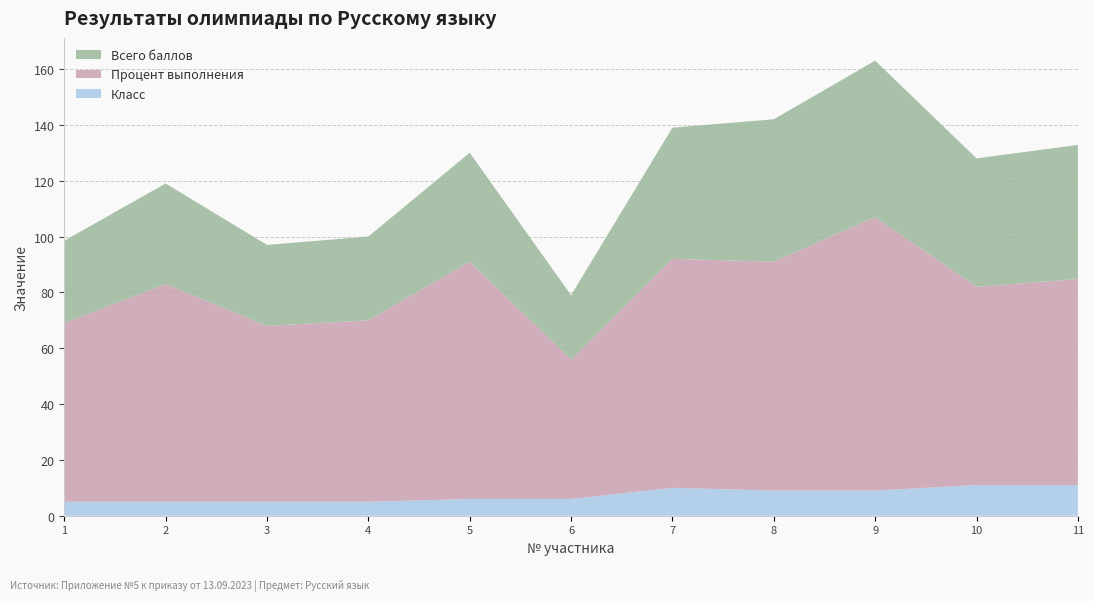

Reading right to left, list all the values displayed in this chart.

Всего баллов: 11=48.0	10=46.0	9=56.0	8=51.0	7=47.0	6=23.0	5=39.0	4=30.0	3=29.0	2=36.0	1=29.5
Процент выполнения: 11=73.8	10=71.0	9=98.0	8=82.0	7=82.0	6=50.0	5=85.0	4=65.0	3=63.0	2=78.0	1=64.0
Класс: 11=11.0	10=11.0	9=9.0	8=9.0	7=10.0	6=6.0	5=6.0	4=5.0	3=5.0	2=5.0	1=5.0